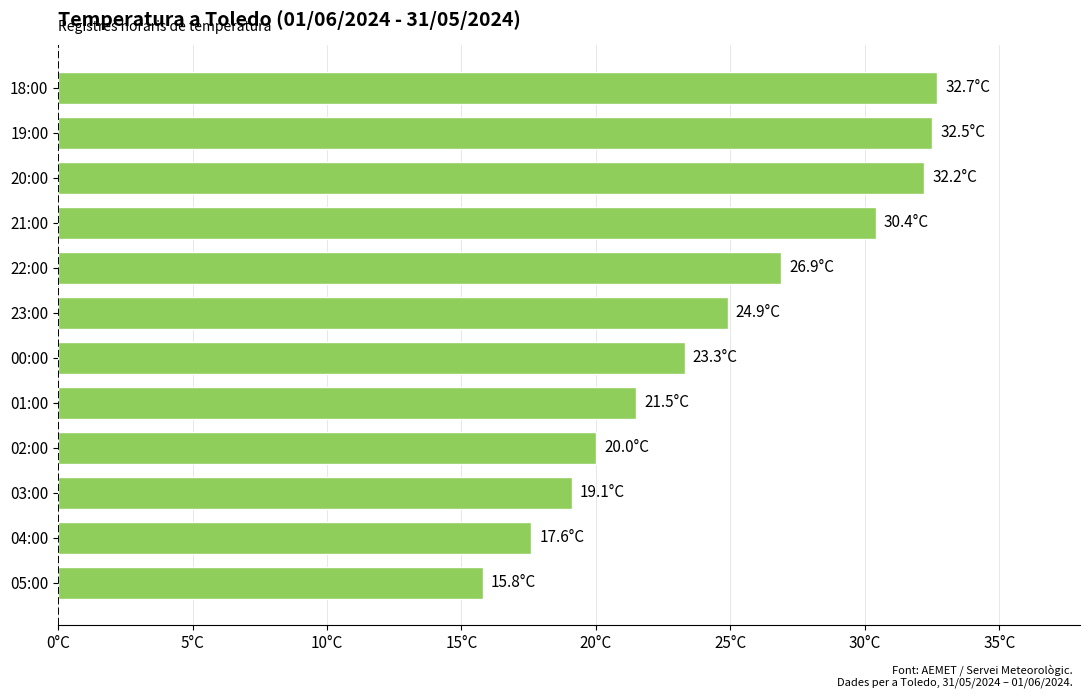

Are the bars horizontal?

Yes